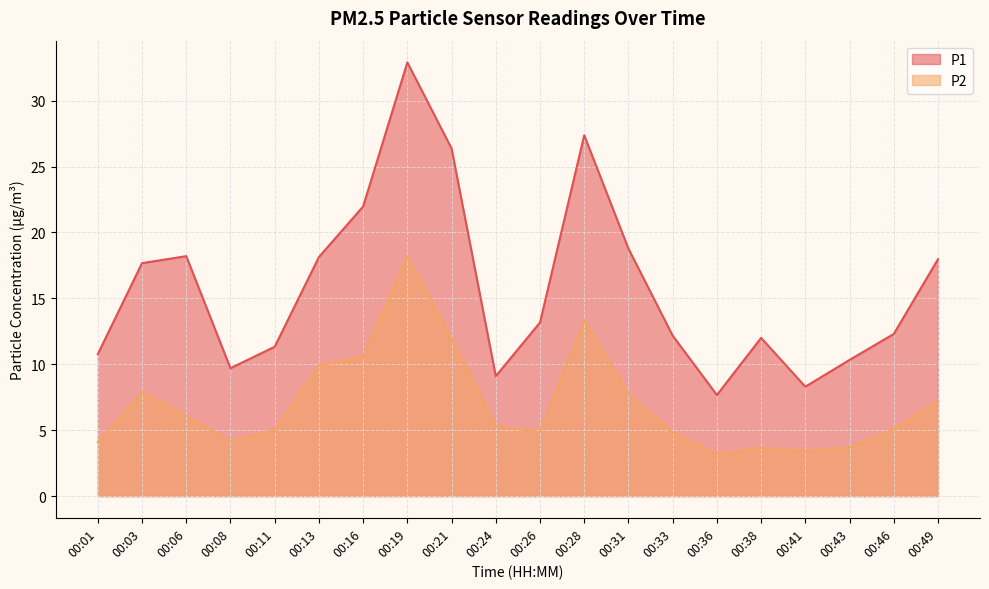

Reading left to right, extract all data points from this chart.

P1: 10.8	17.7	18.2	9.7	11.3	18.1	22.0	32.9	26.4	9.1	13.2	27.4	18.8	12.2	7.7	12.0	8.3	10.3	12.3	18.0
P2: 4.1	7.9	6.1	4.2	5.0	9.9	10.6	18.2	12.0	5.3	4.9	13.3	7.7	4.8	3.2	3.7	3.4	3.7	5.1	7.2